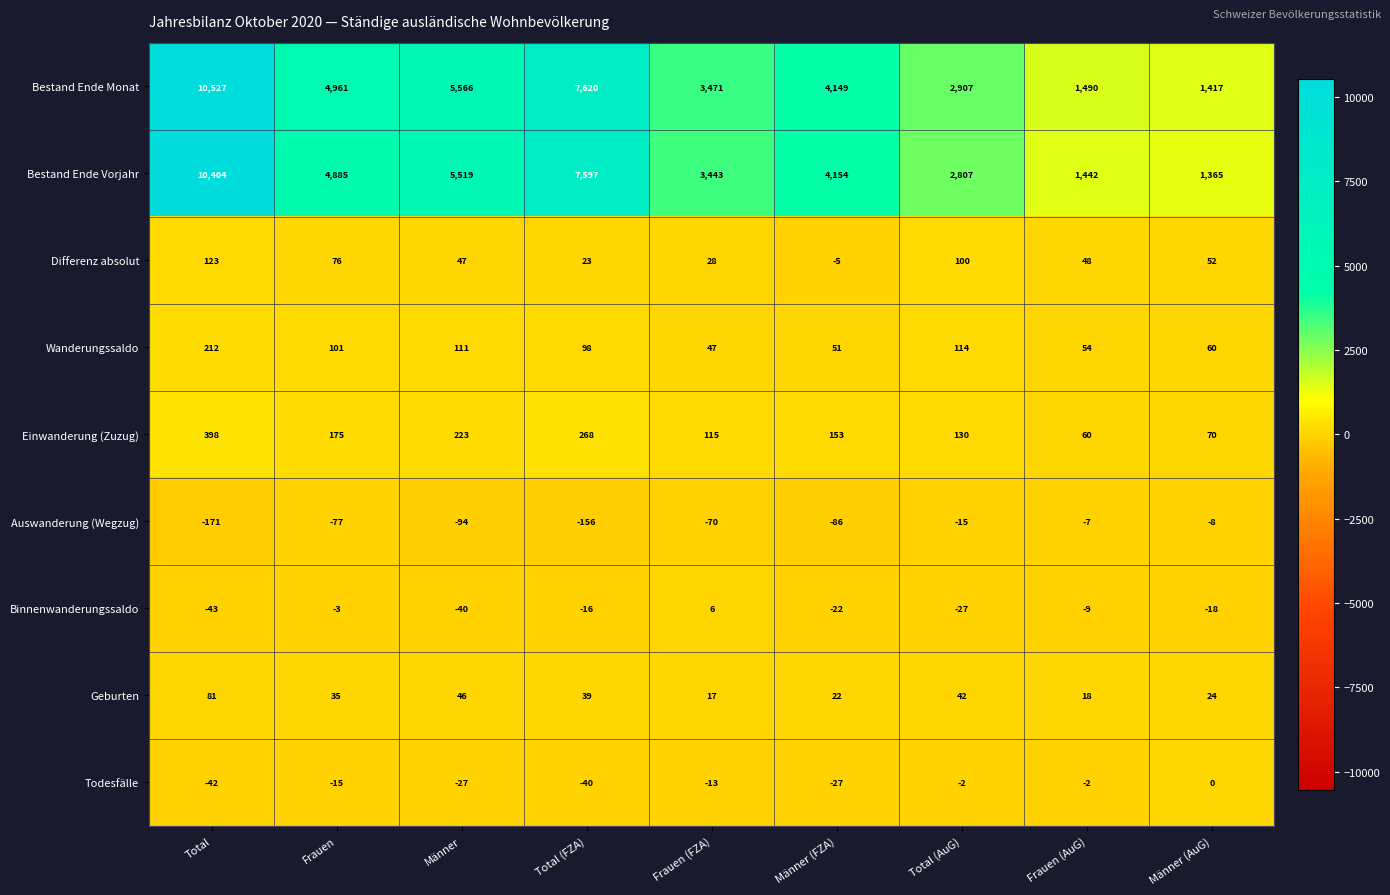

At which category is the sum across all series the highest?

Total